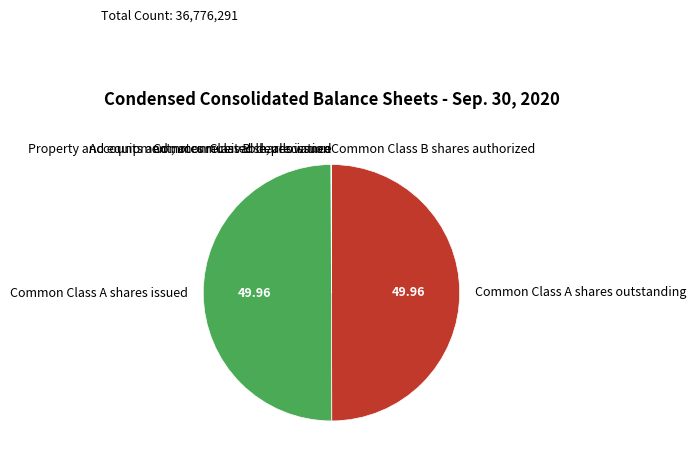

How much of the chart is everything except Accounts and notes receivable, allowance?

100.0%